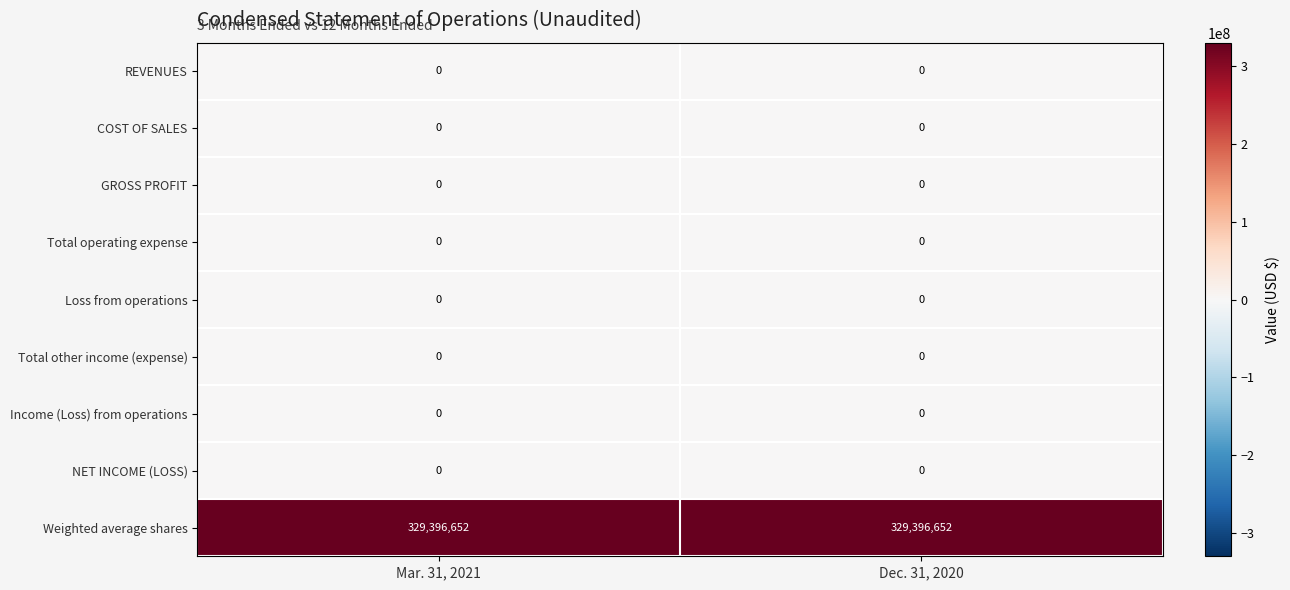

What is the difference between the highest and lowest values at Mar. 31, 2021?

329396652